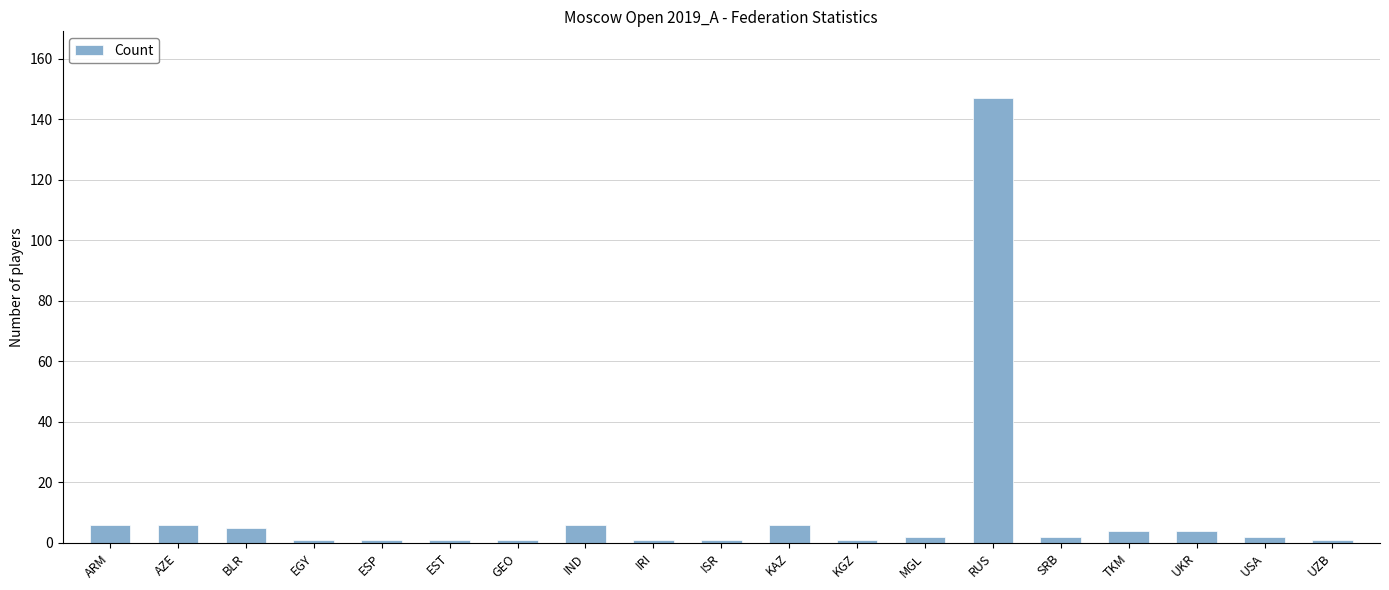

What is the ratio of the value at RUS to the value at KAZ?

24.5